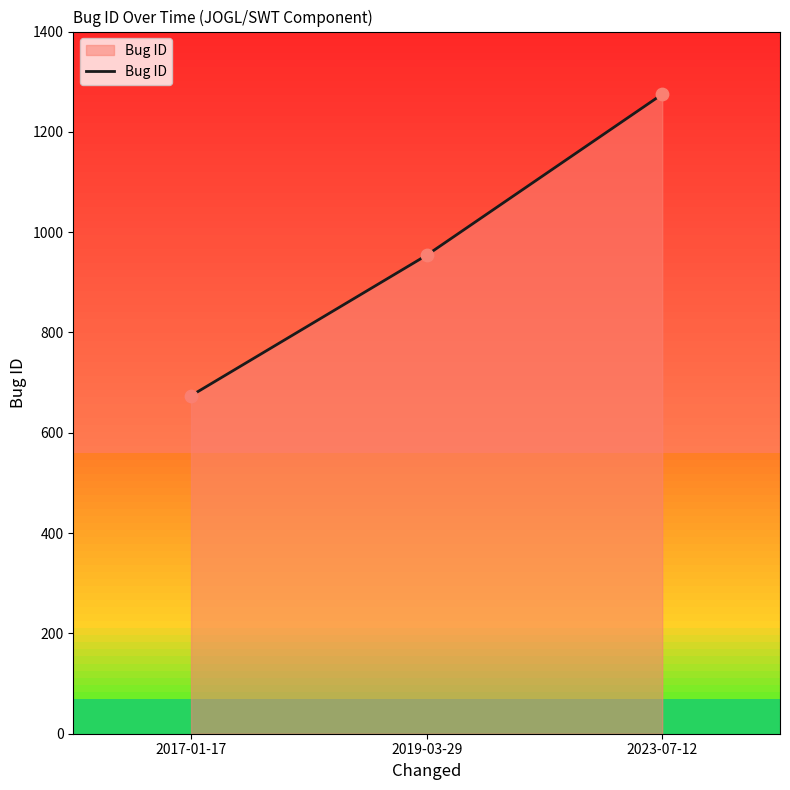

What is the ratio of the value at 2017-01-17 to the value at 2019-03-29?

0.7